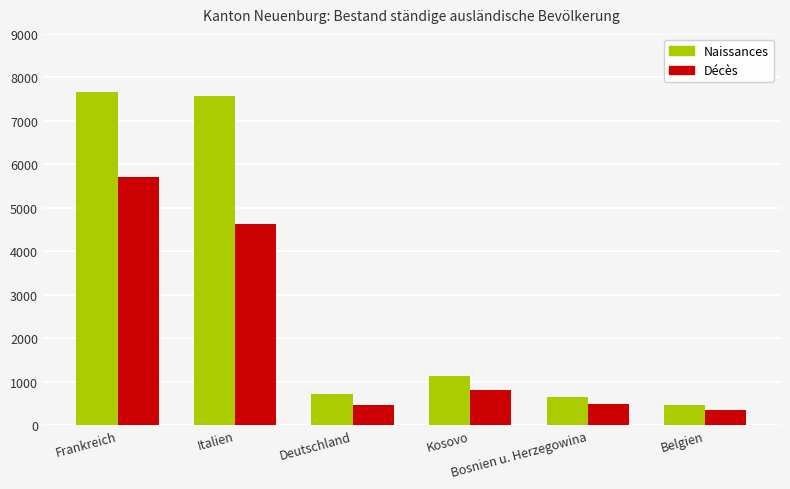

What is the average value of the Décès series?

2074